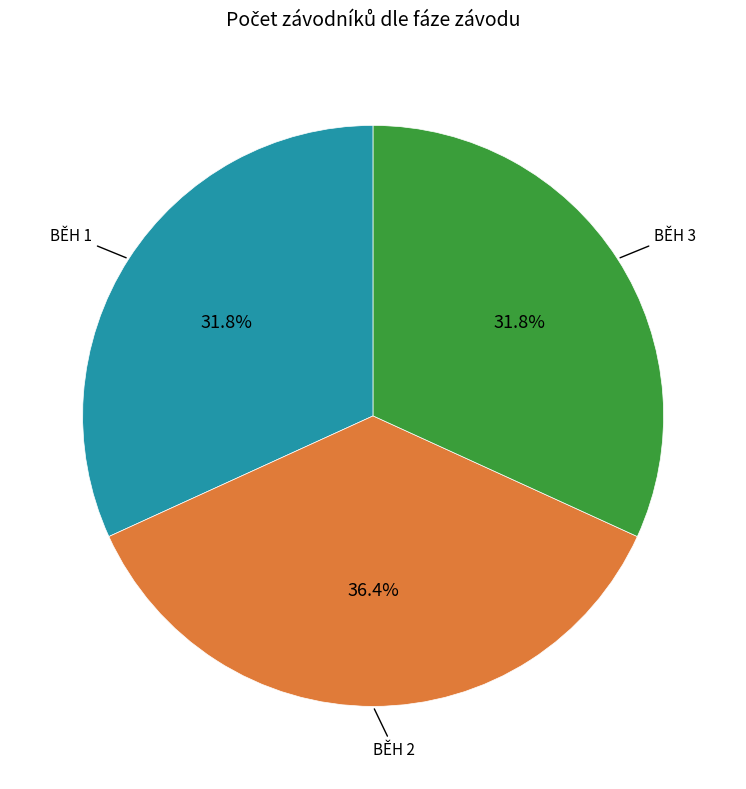

Is there any slice that represents more than half of the pie?

No